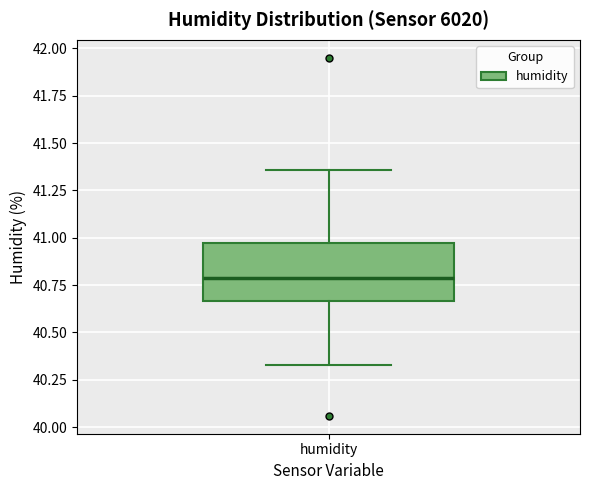

Where is the lower edge of the box for humidity on the y-axis? The values are not printed on the chart, so give them approximately, as read against the axis.

40.65